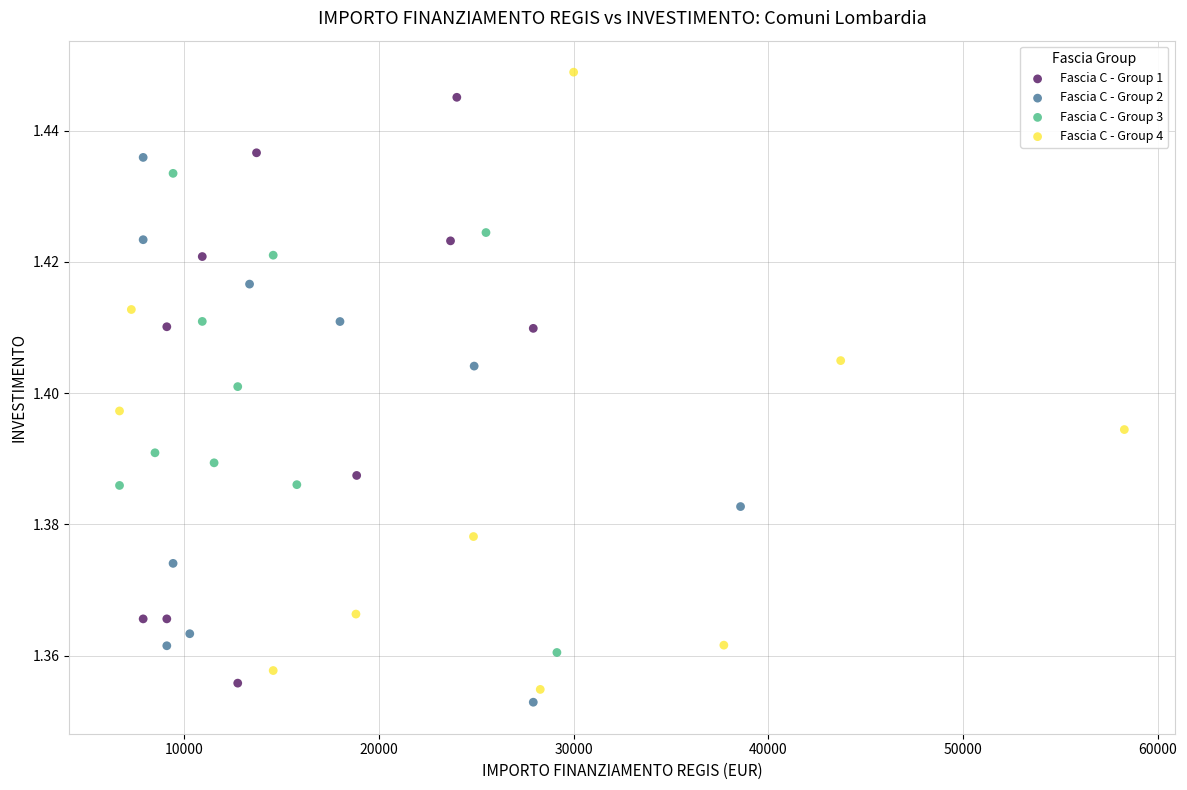

Which series reaches the minimum Y coordinate?

Fascia C - Group 2